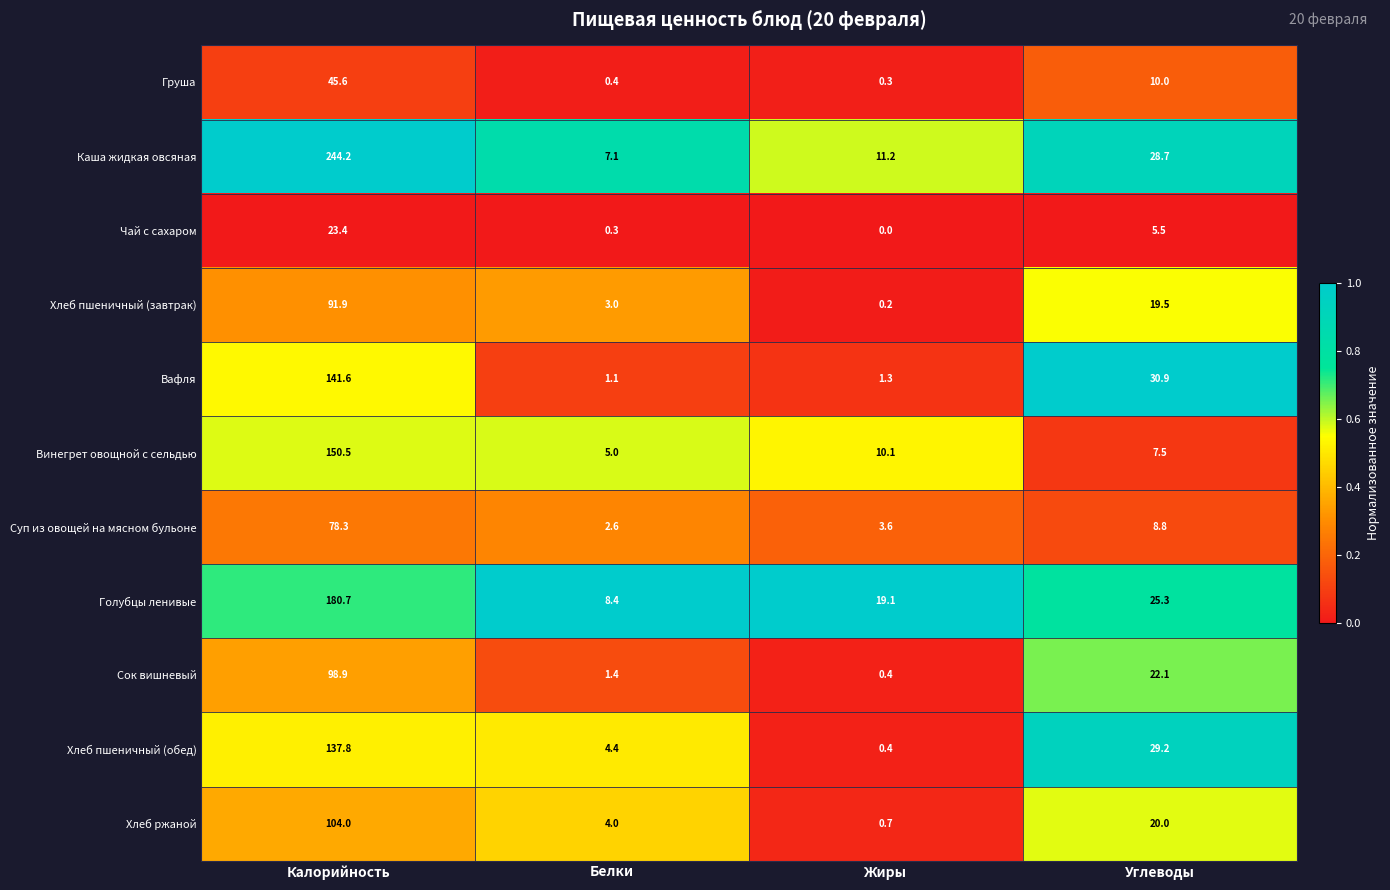

The value of Хлеб пшеничный (обед) at Калорийность is 137.8. True or false?

True